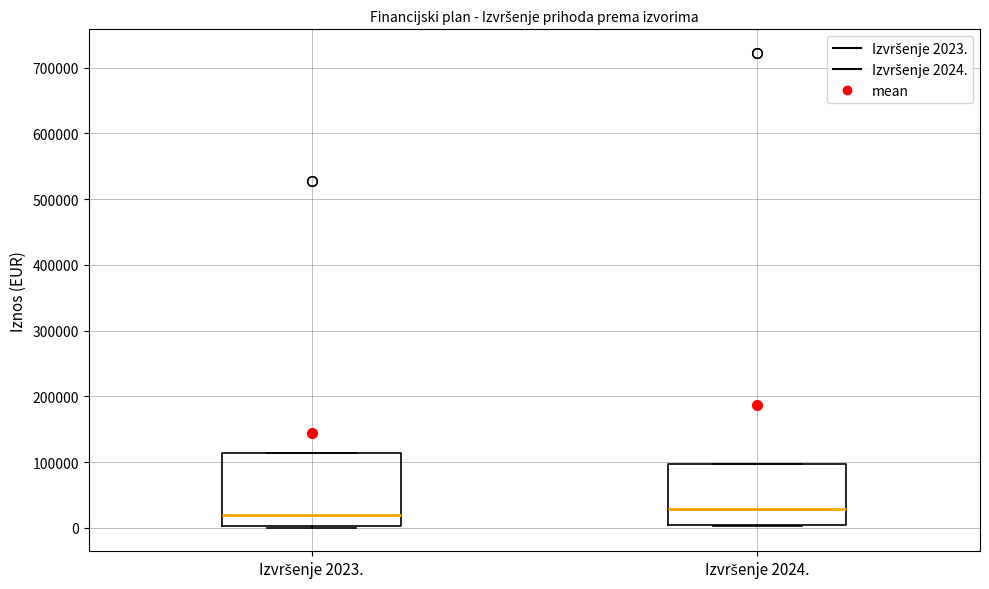

Where does the median line of the box for Izvršenje 2024. sit on the y-axis? The values are not printed on the chart, so give them approximately, as read against the axis.

30000